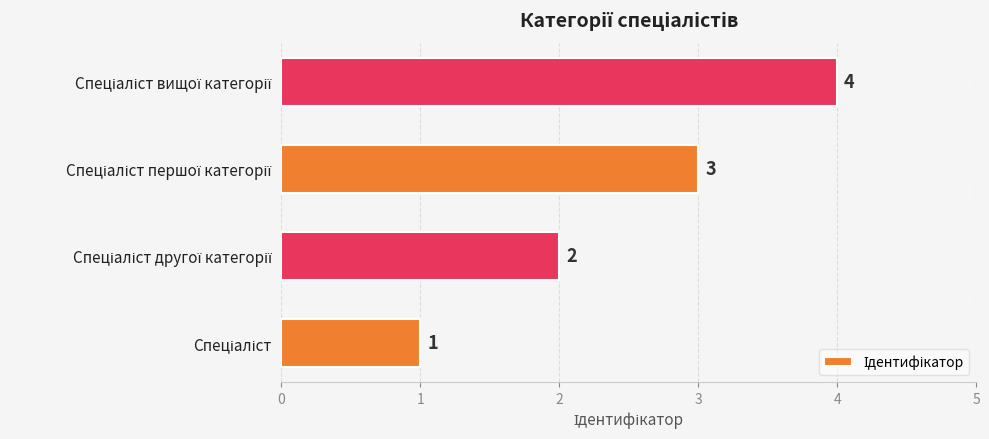

What is the sum of all values?

10